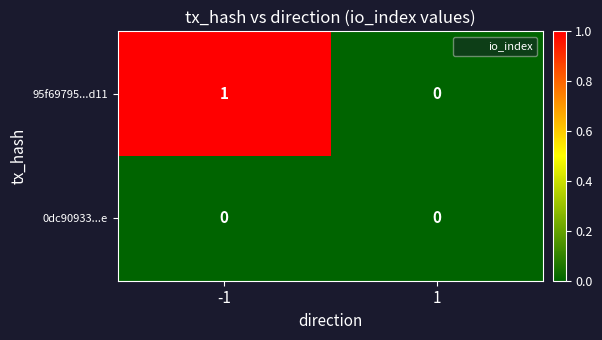

Reading left to right, what are all the values shown in this chart?

95f69795...d11: 1	0
0dc90933...e: 0	0